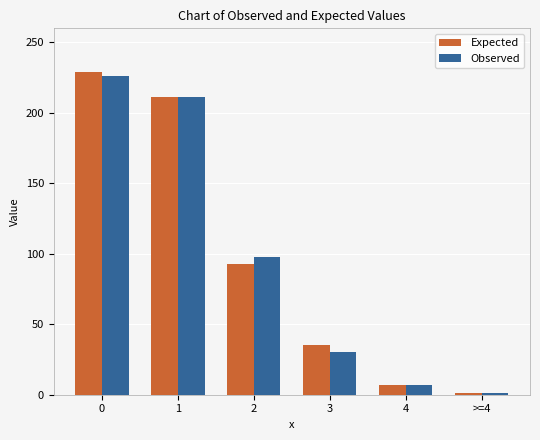

Reading left to right, list all the values displayed in this chart.

Expected: 229	211	93	35	7	1
Observed: 226	211	98	30	7	1